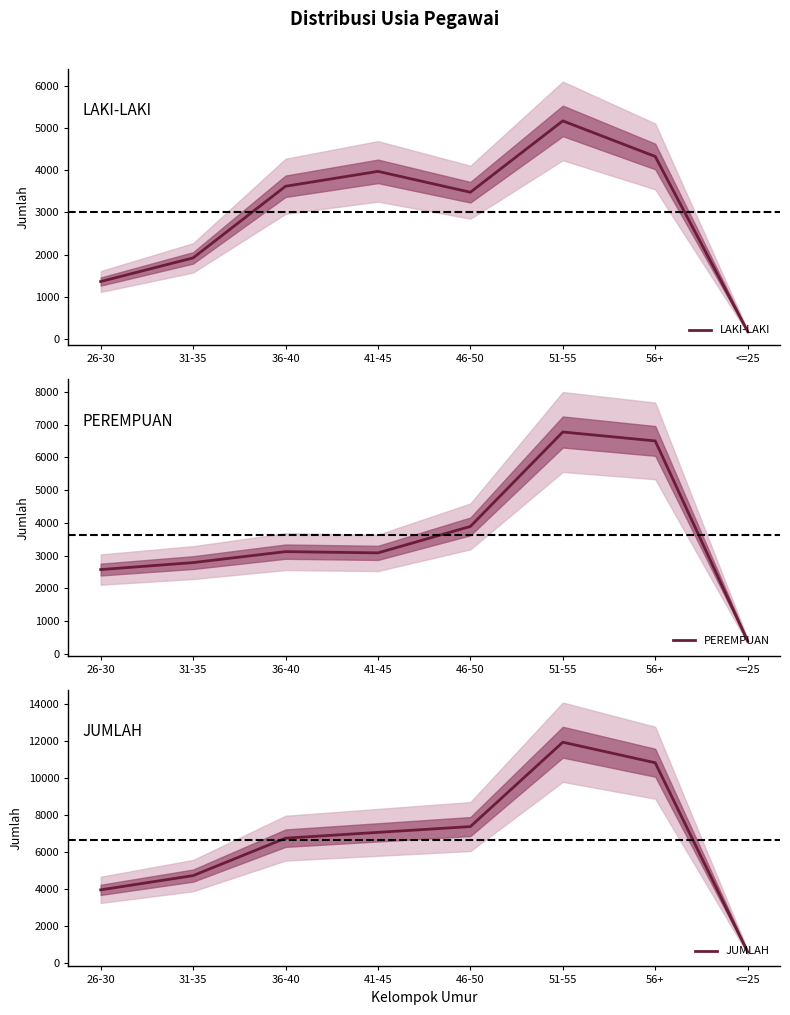

List the labels in order of PEREMPUAN value, smallest first.

<=25, 26-30, 31-35, 41-45, 36-40, 46-50, 56+, 51-55